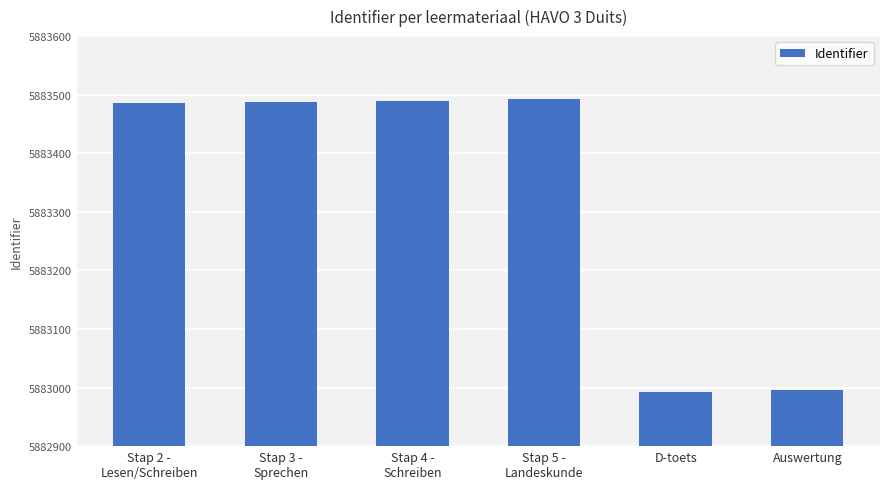

How many bars are there in total?

6